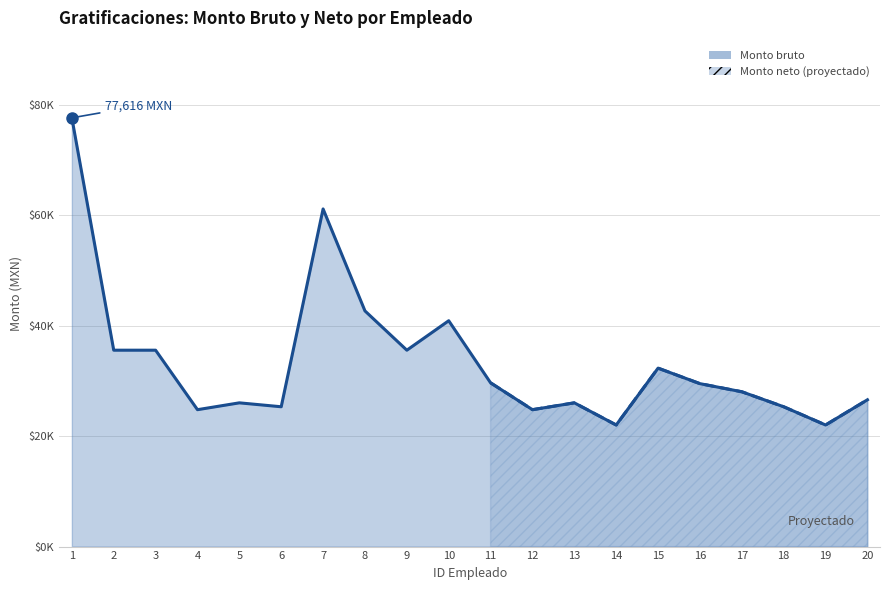

What is the approximate value at 14?

22009.9